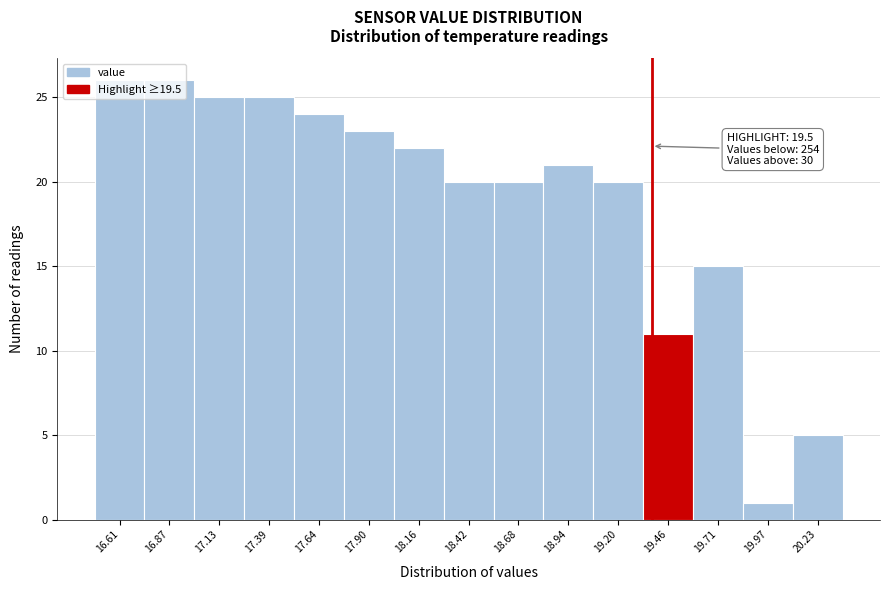

What is the value of the 10th bar from the left?

21